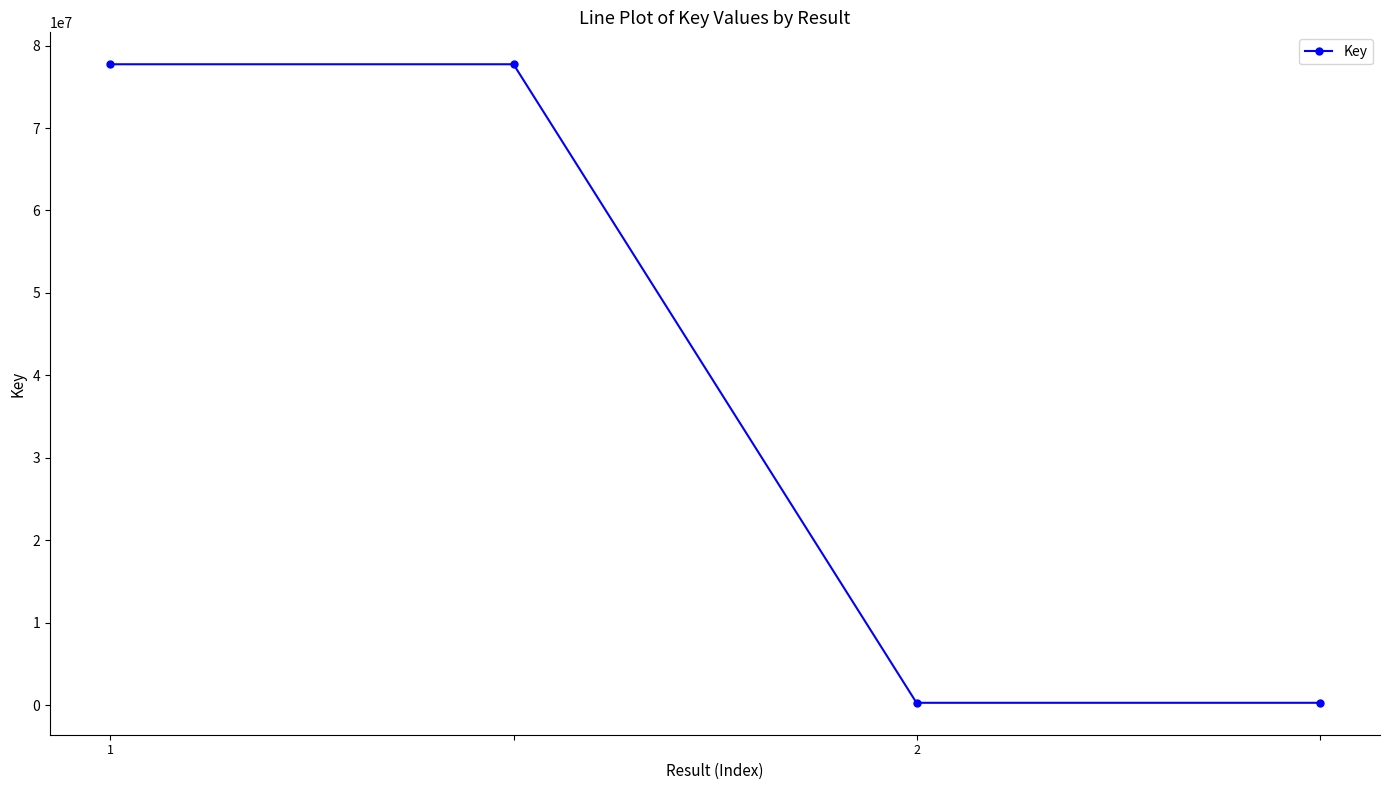

What is the value of the 3rd point from the left?

316044